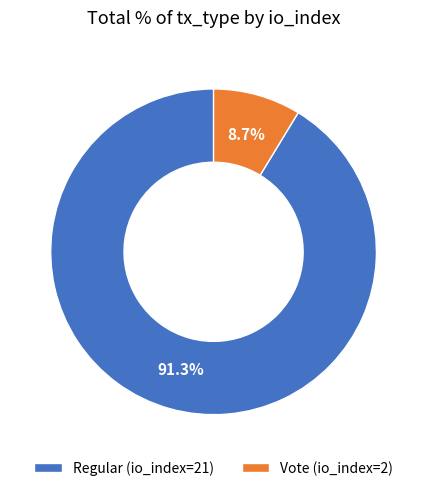

How many slices are in this pie chart?

2